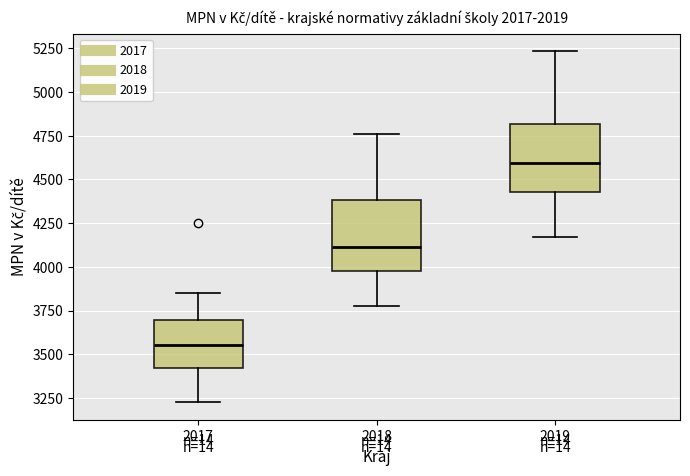

Where does the upper whisker of the box at x = 2019 end on the y-axis? The values are not printed on the chart, so give them approximately, as read against the axis.

5250